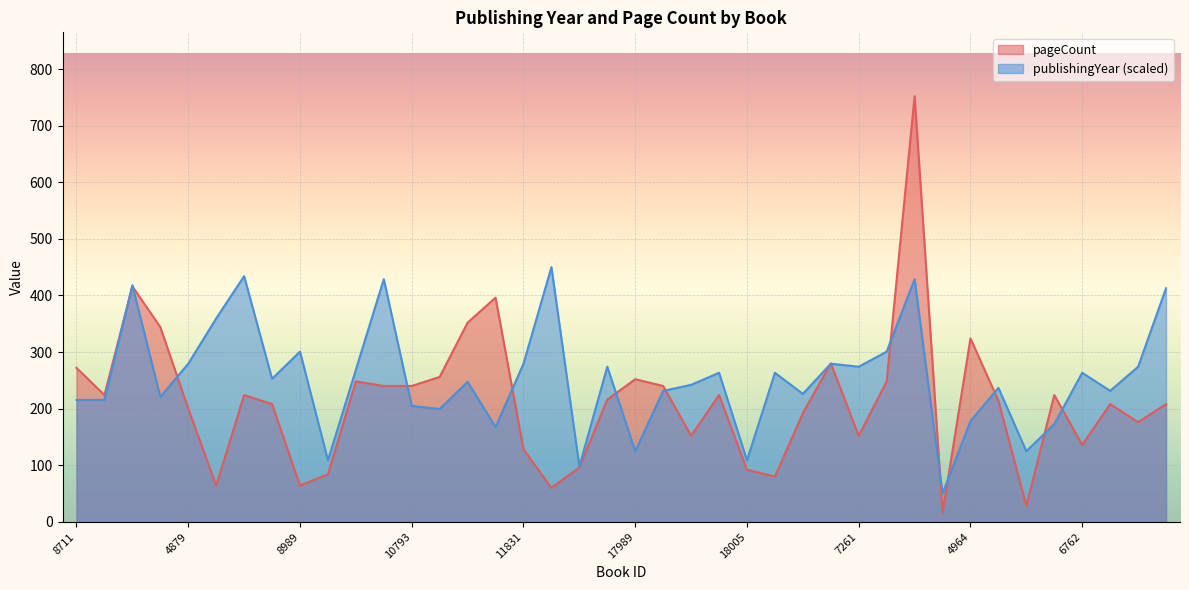

At how many categories does at least one series exceed 279?

16